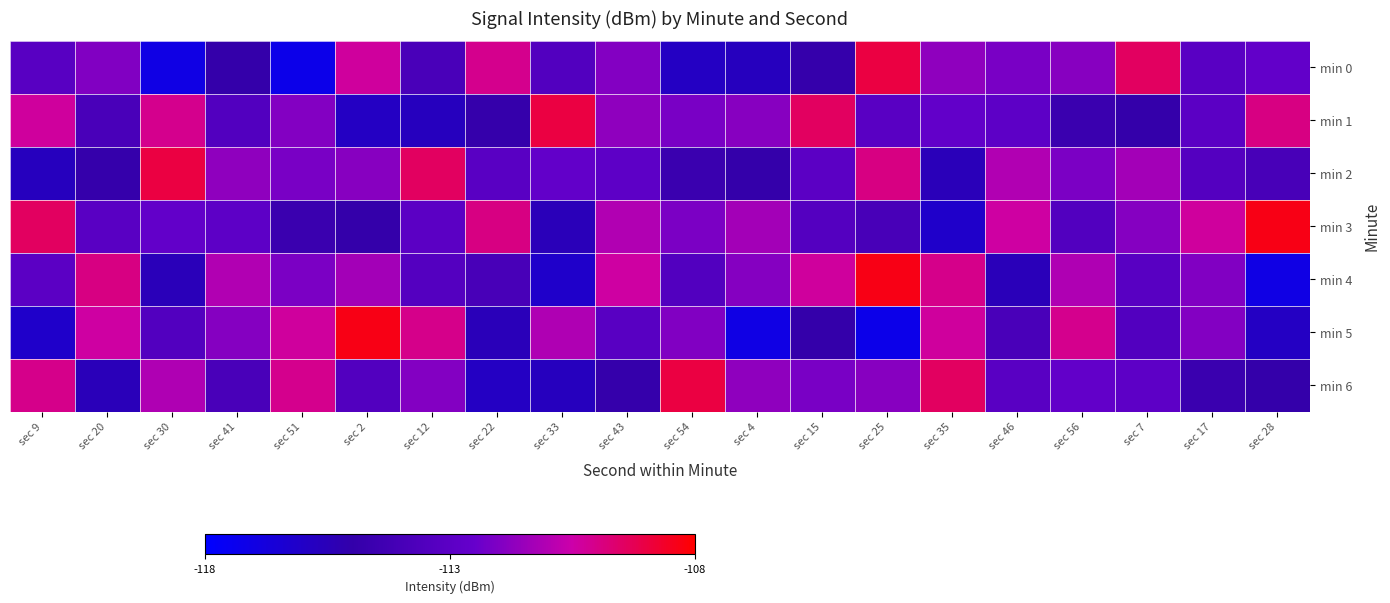

Reading right to left, what are all the values shown in this chart?

min 0: sec 28=-112.7	sec 17=-113.1	sec 7=-109.4	sec 56=-111.8	sec 46=-112.1	sec 35=-111.7	sec 25=-109.0	sec 15=-114.9	sec 4=-115.7	sec 54=-115.9	sec 43=-111.9	sec 33=-113.5	sec 22=-110.1	sec 12=-113.9	sec 2=-110.3	sec 51=-117.2	sec 41=-115.0	sec 30=-117.1	sec 20=-112.0	sec 9=-113.2
min 1: sec 28=-109.9	sec 17=-113.0	sec 7=-114.9	sec 56=-114.6	sec 46=-112.9	sec 35=-112.7	sec 25=-113.1	sec 15=-109.4	sec 4=-111.8	sec 54=-112.1	sec 43=-111.7	sec 33=-109.0	sec 22=-114.9	sec 12=-115.7	sec 2=-115.9	sec 51=-111.9	sec 41=-113.5	sec 30=-110.1	sec 20=-113.9	sec 9=-110.3
min 2: sec 28=-114.0	sec 17=-113.4	sec 7=-111.3	sec 56=-112.1	sec 46=-111.0	sec 35=-115.5	sec 25=-109.9	sec 15=-113.0	sec 4=-114.9	sec 54=-114.6	sec 43=-112.9	sec 33=-112.7	sec 22=-113.1	sec 12=-109.4	sec 2=-111.8	sec 51=-112.1	sec 41=-111.7	sec 30=-109.0	sec 20=-114.9	sec 9=-115.7
min 3: sec 28=-108.3	sec 17=-110.3	sec 7=-111.9	sec 56=-113.4	sec 46=-110.4	sec 35=-116.2	sec 25=-114.0	sec 15=-113.4	sec 4=-111.3	sec 54=-112.1	sec 43=-111.0	sec 33=-115.5	sec 22=-109.9	sec 12=-113.0	sec 2=-114.9	sec 51=-114.6	sec 41=-112.9	sec 30=-112.7	sec 20=-113.1	sec 9=-109.4
min 4: sec 28=-117.1	sec 17=-112.0	sec 7=-113.2	sec 56=-111.0	sec 46=-115.5	sec 35=-110.1	sec 25=-108.3	sec 15=-110.3	sec 4=-111.9	sec 54=-113.4	sec 43=-110.4	sec 33=-116.2	sec 22=-114.0	sec 12=-113.4	sec 2=-111.3	sec 51=-112.1	sec 41=-111.0	sec 30=-115.5	sec 20=-109.9	sec 9=-113.0
min 5: sec 28=-115.9	sec 17=-111.9	sec 7=-113.5	sec 56=-110.1	sec 46=-113.9	sec 35=-110.3	sec 25=-117.2	sec 15=-115.0	sec 4=-117.1	sec 54=-112.0	sec 43=-113.2	sec 33=-111.0	sec 22=-115.5	sec 12=-110.1	sec 2=-108.3	sec 51=-110.3	sec 41=-111.9	sec 30=-113.4	sec 20=-110.4	sec 9=-116.2
min 6: sec 28=-114.9	sec 17=-114.6	sec 7=-112.9	sec 56=-112.7	sec 46=-113.1	sec 35=-109.4	sec 25=-111.8	sec 15=-112.1	sec 4=-111.7	sec 54=-109.0	sec 43=-114.9	sec 33=-115.7	sec 22=-115.9	sec 12=-111.9	sec 2=-113.5	sec 51=-110.1	sec 41=-113.9	sec 30=-111.0	sec 20=-115.5	sec 9=-110.1